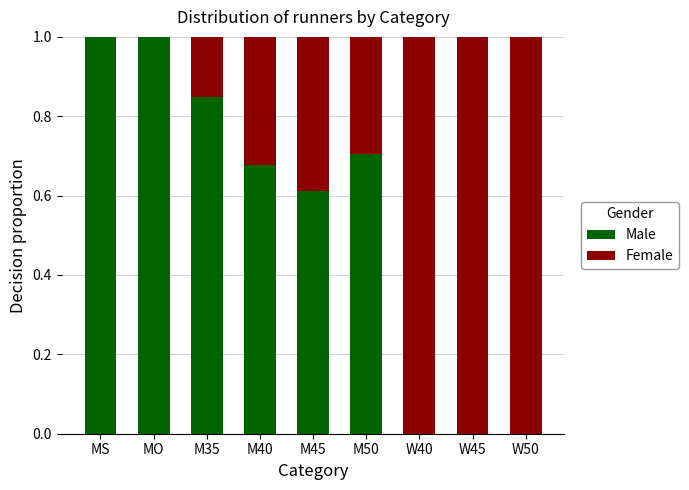

What is the total value across all series at M35?

1.0